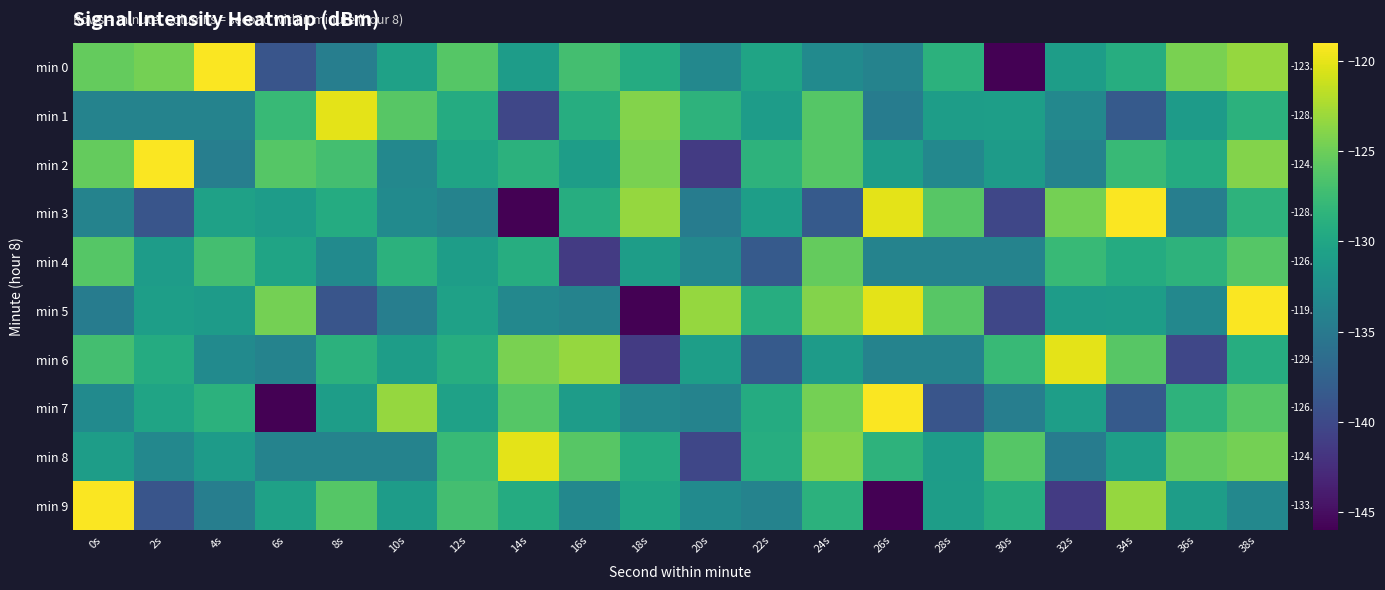

What is the lowest value of the min 0 series?

-145.9